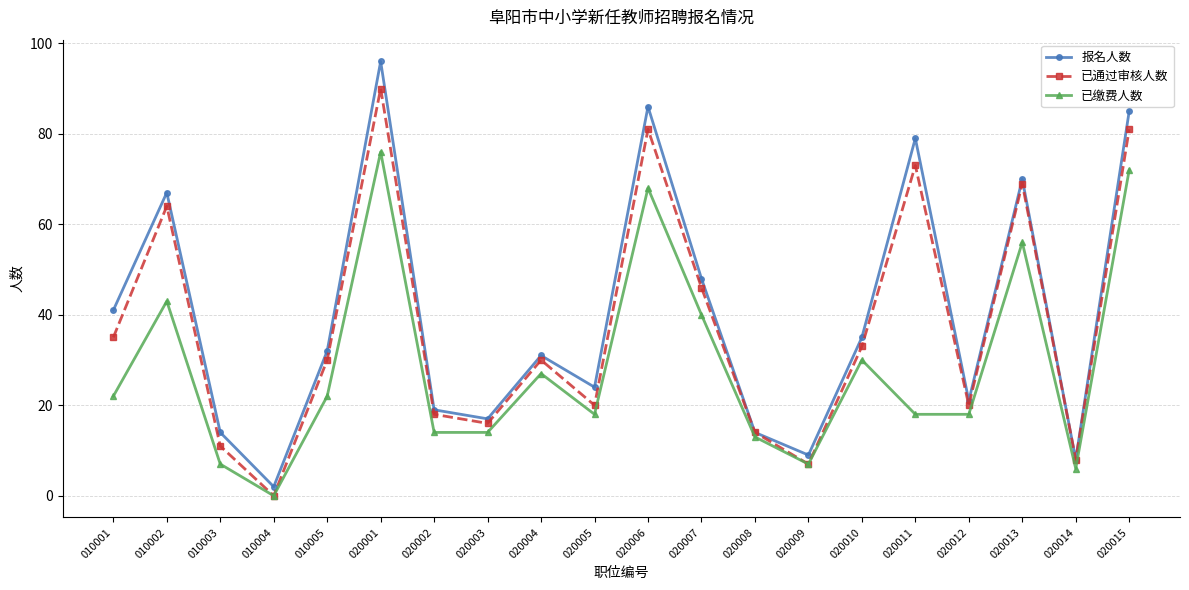

Count the number of categories in the chart.

20